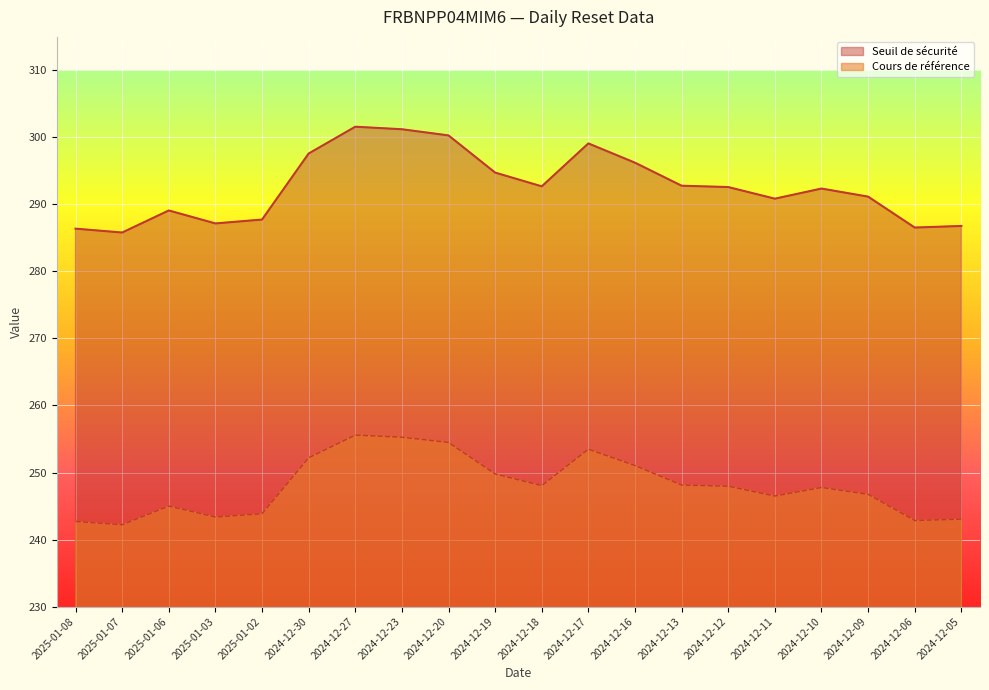

The Cours de référence series shows 252.2 at 2024-12-30. True or false?

True